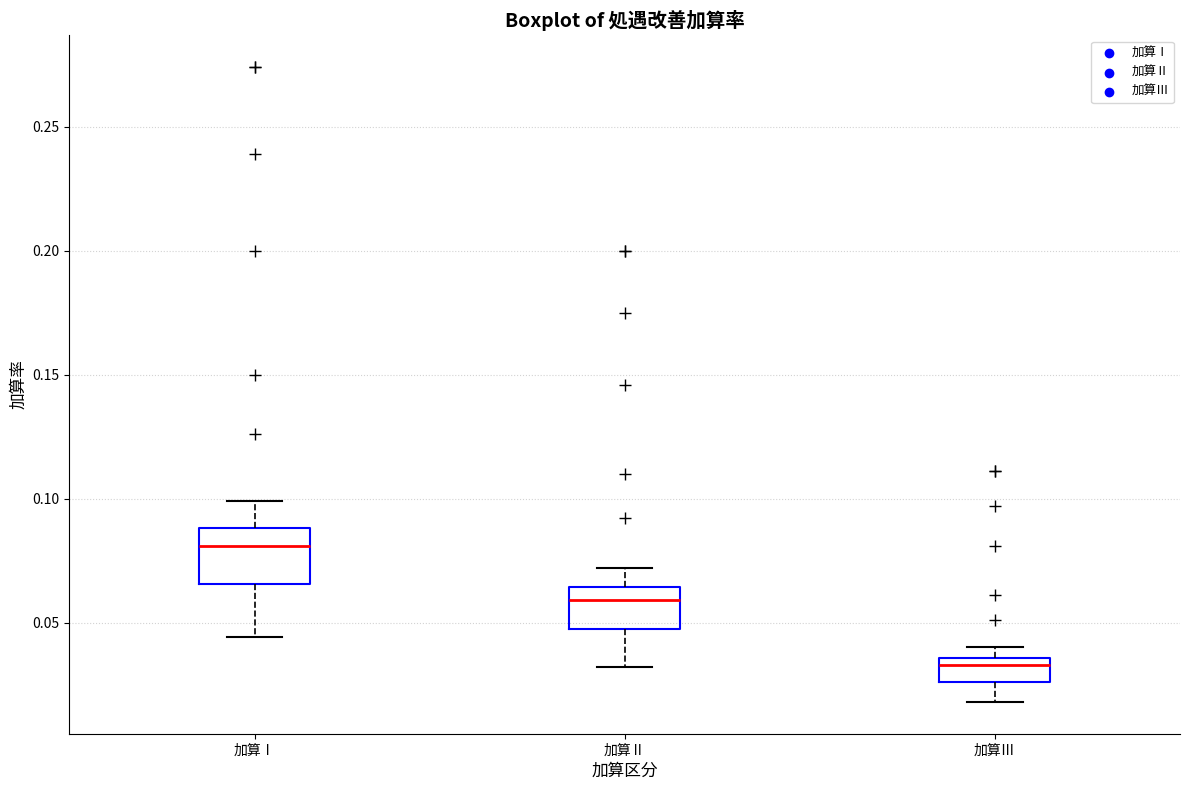

Comparing the boxes themselves (not the whiskers), which one is the tallest?

加算Ⅰ